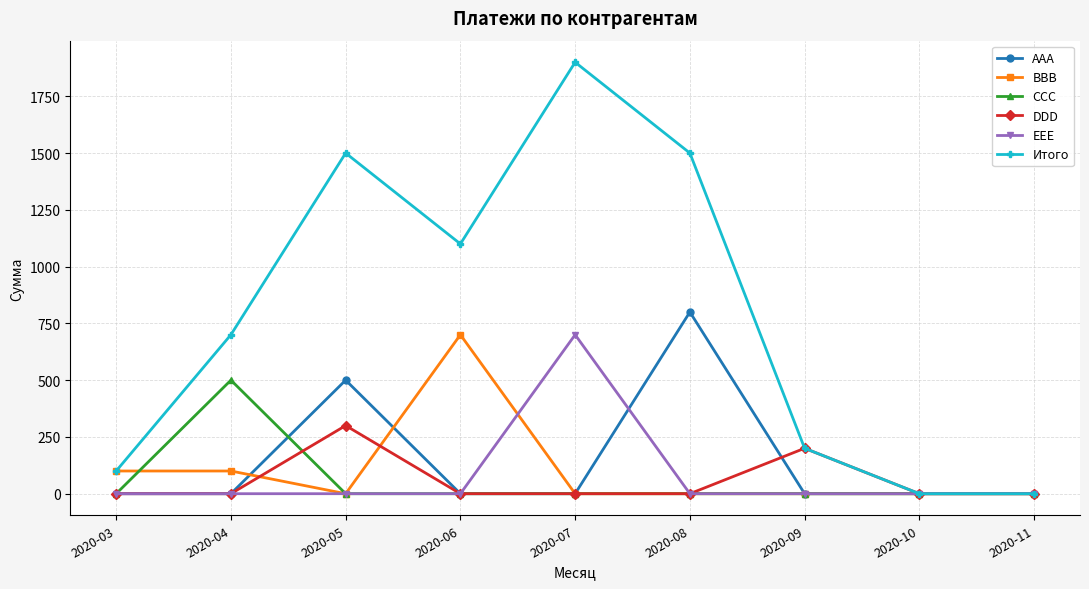

Does the chart display data point markers on the line(s)?

Yes